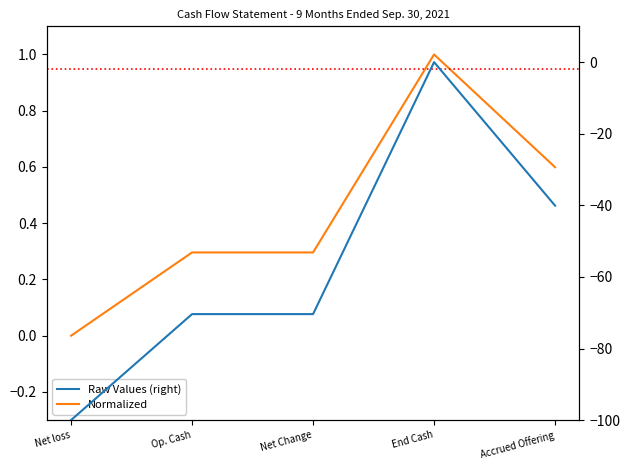

Rank the series by their average value, from highest to lowest.

Normalized, Raw Values (right)